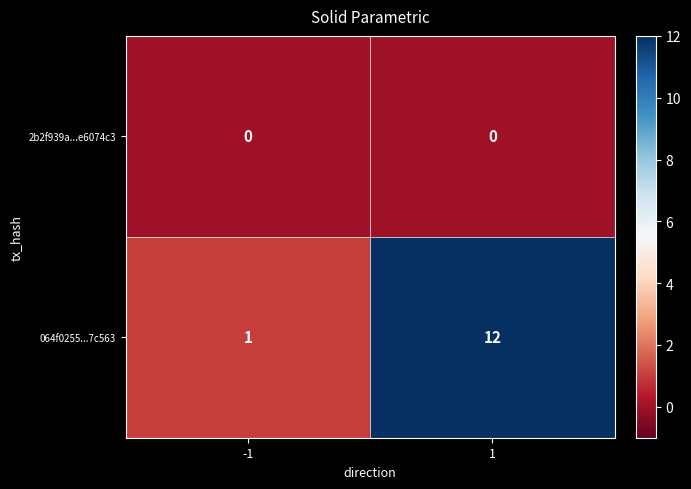

What is the difference between the highest and lowest values at 1?

12